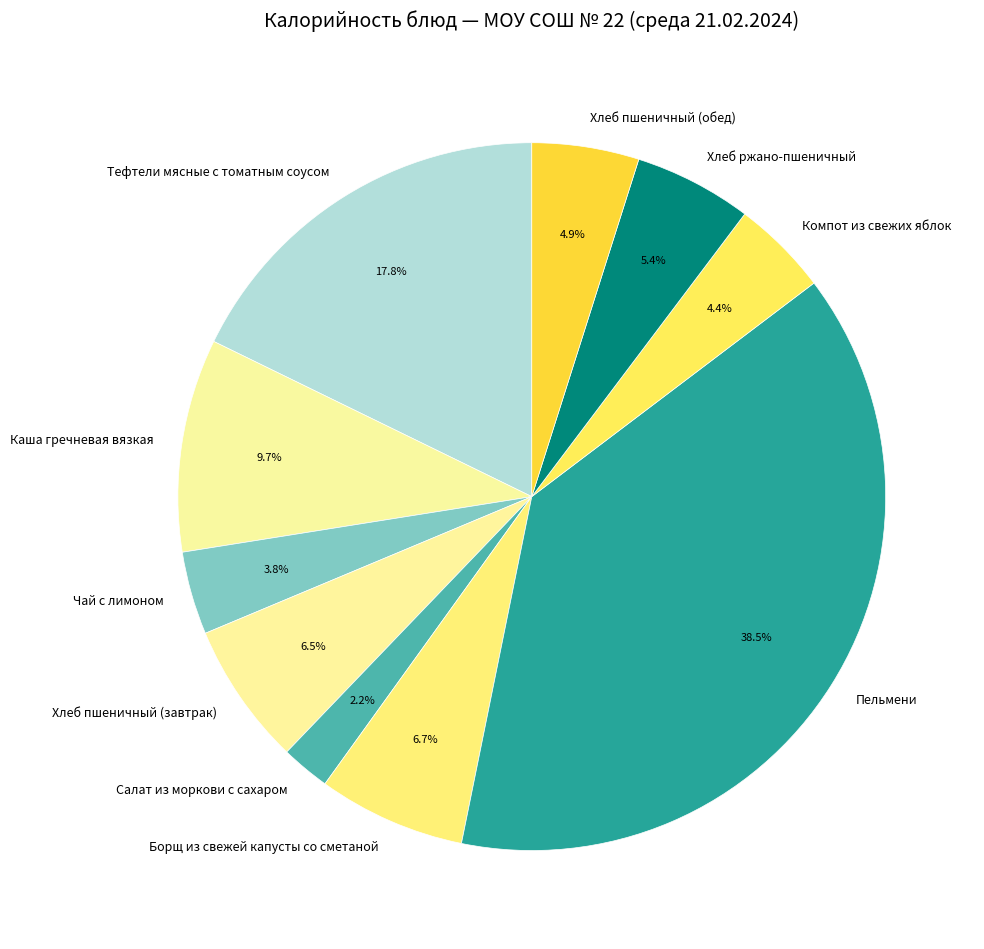

Which category has the smallest portion of the pie?

Салат из моркови с сахаром